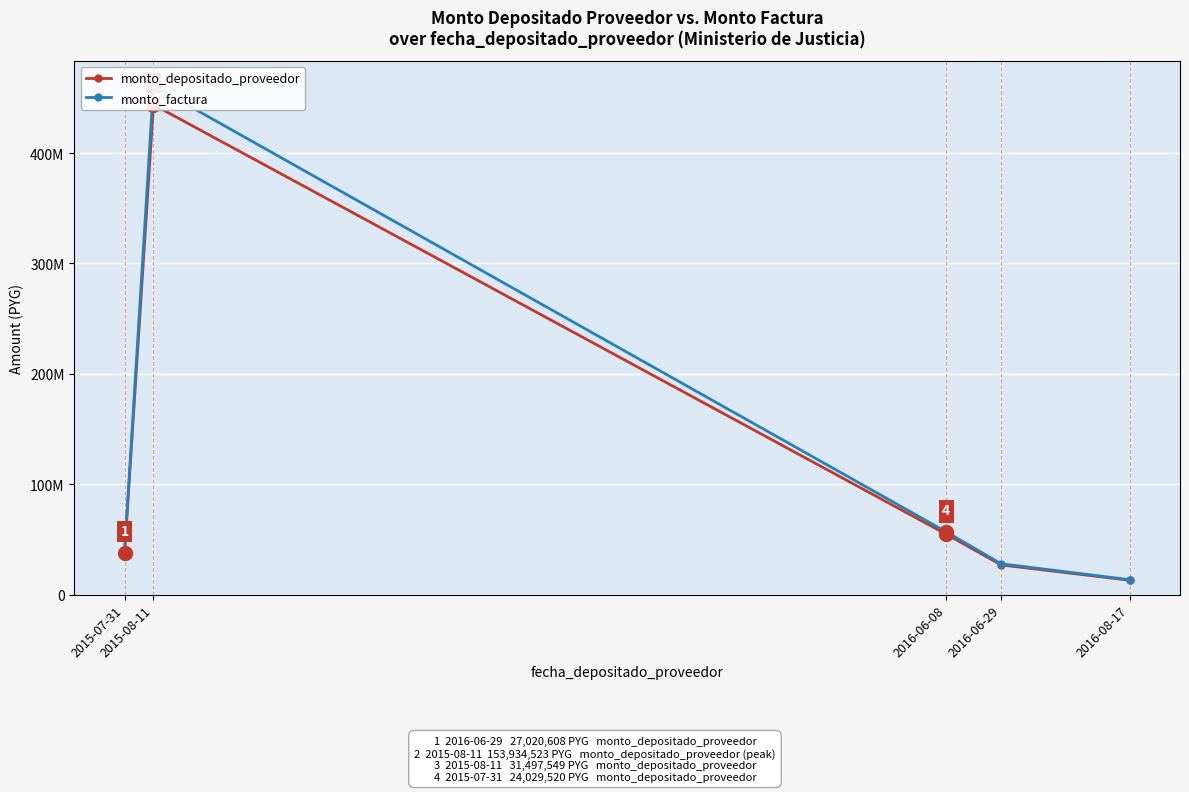

At which label does monto_depositado_proveedor reach its minimum?

2016-08-17